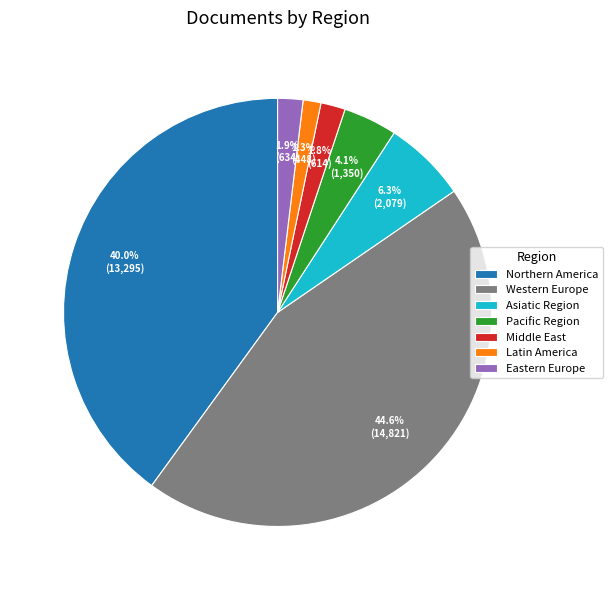

Between Western Europe and Pacific Region, which is larger?

Western Europe